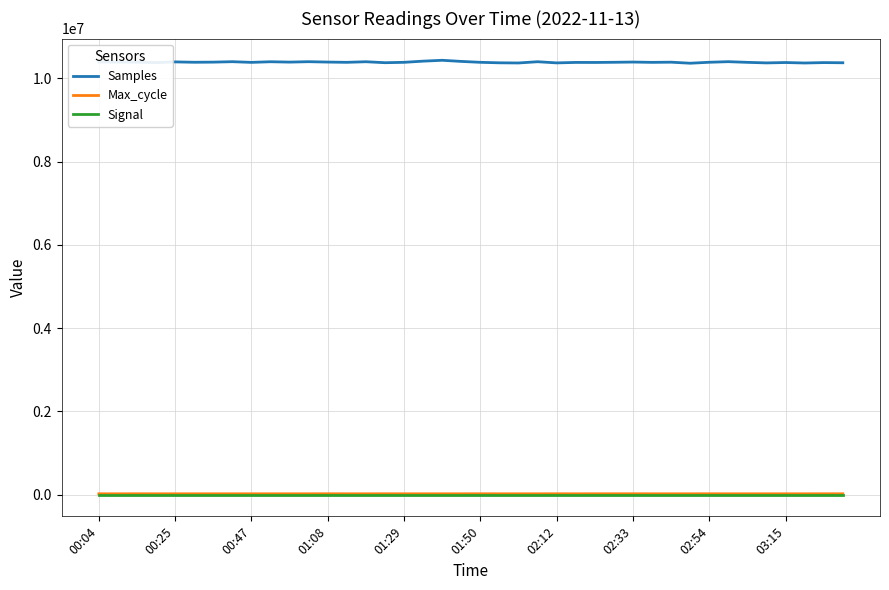

True or false: Signal and Max_cycle intersect in this chart.

False